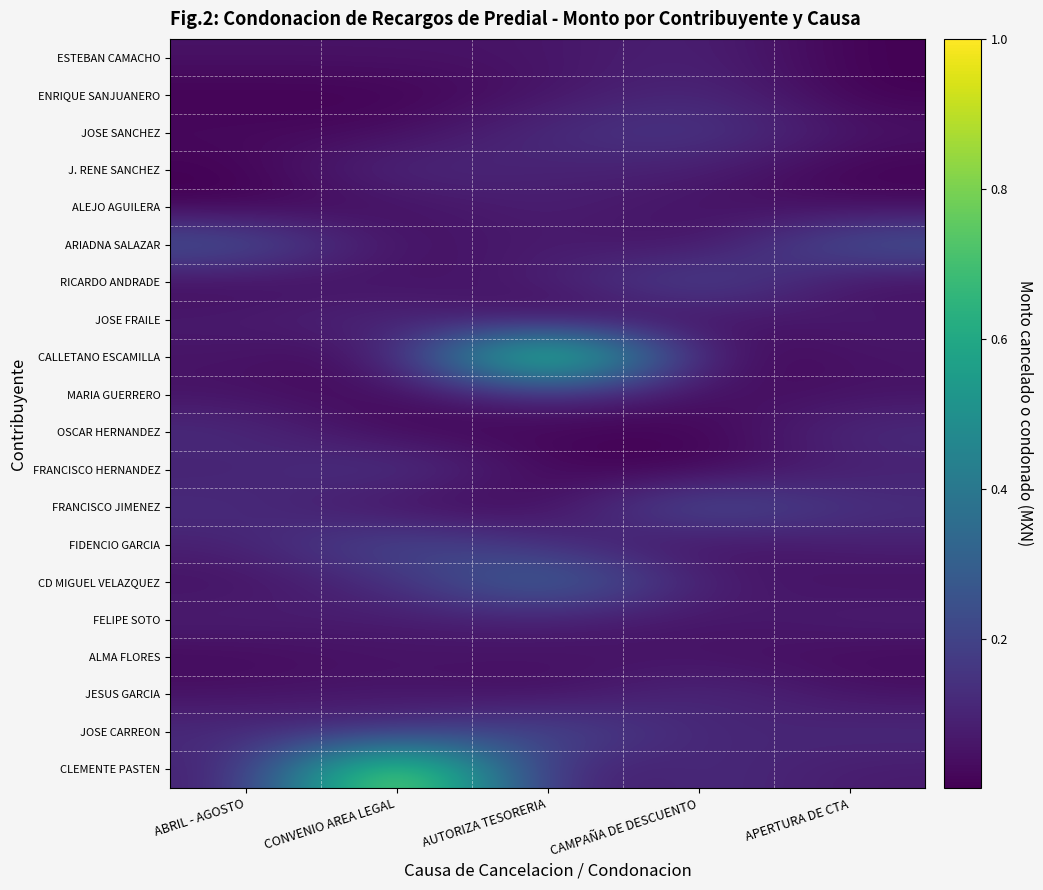

At which category does the chart reach its peak across all series?

AUTORIZA TESORERIA